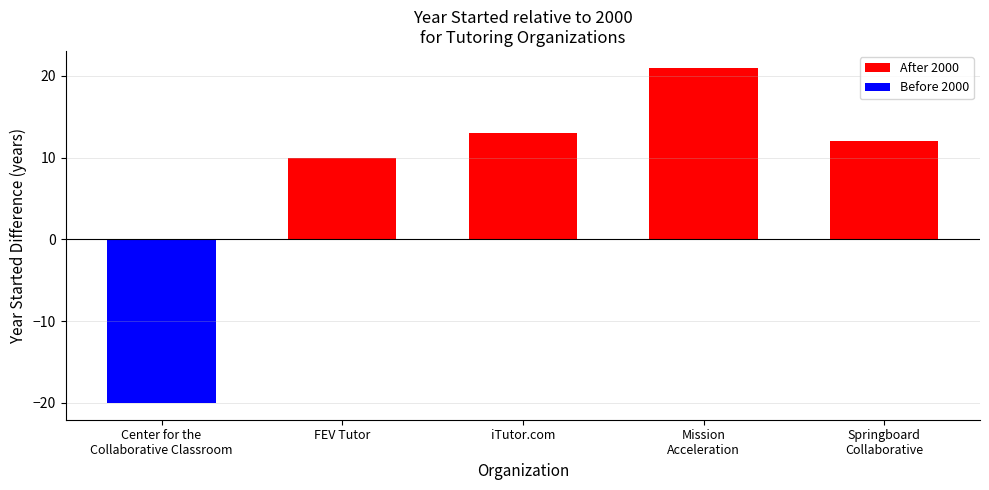

How many bars are there in total?

5